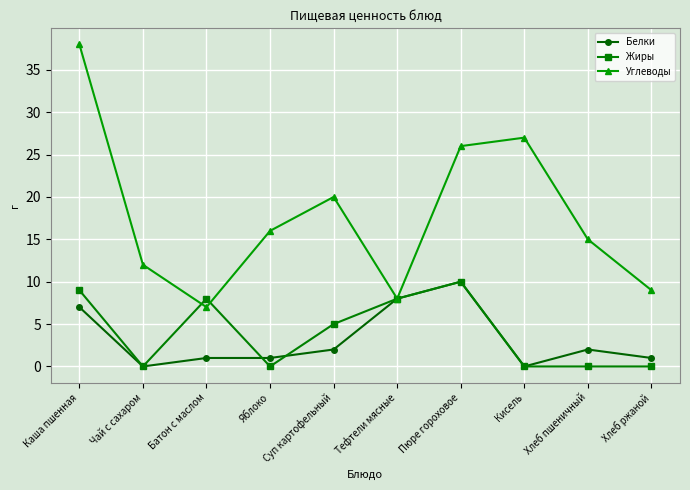

Is this an area chart (filled region under the line)?

No